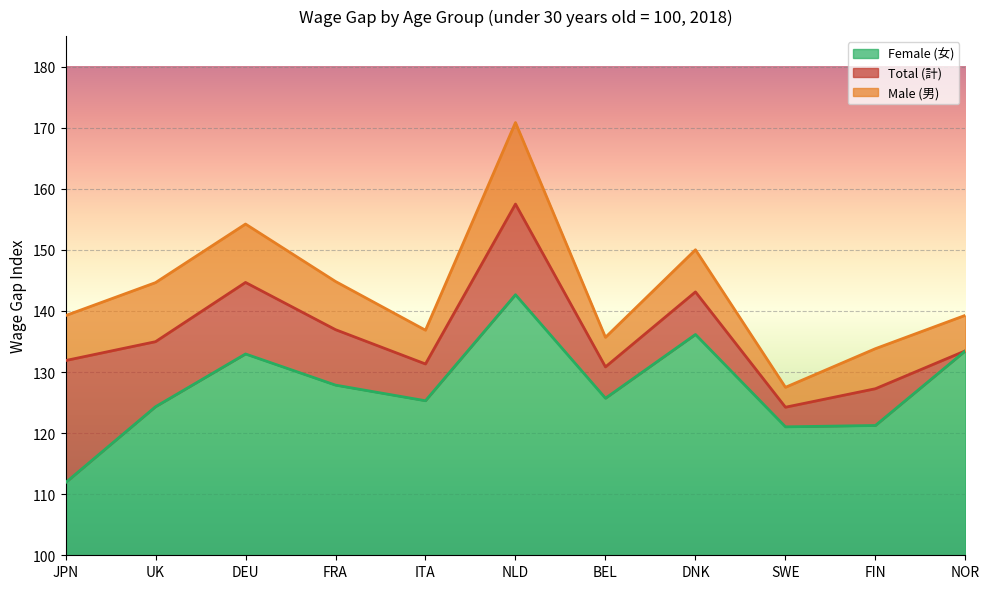

List the series in order of their overall mean, lowest first.

Female (女), Total (計), Male (男)